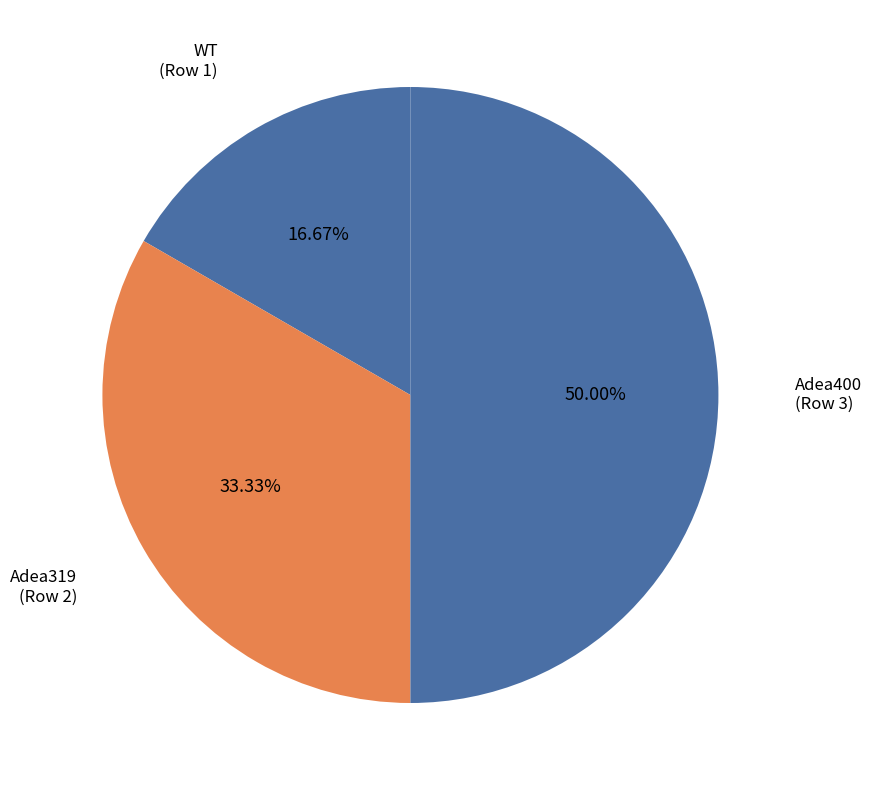

How many segments does this pie chart have?

3